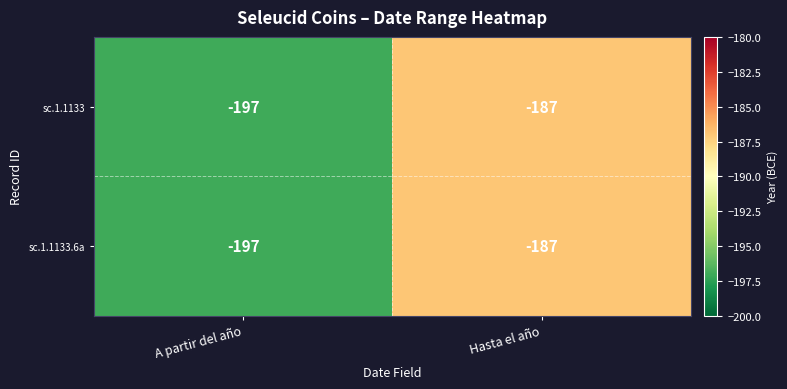

List the labels in order of sc.1.1133.6a value, smallest first.

A partir del año, Hasta el año